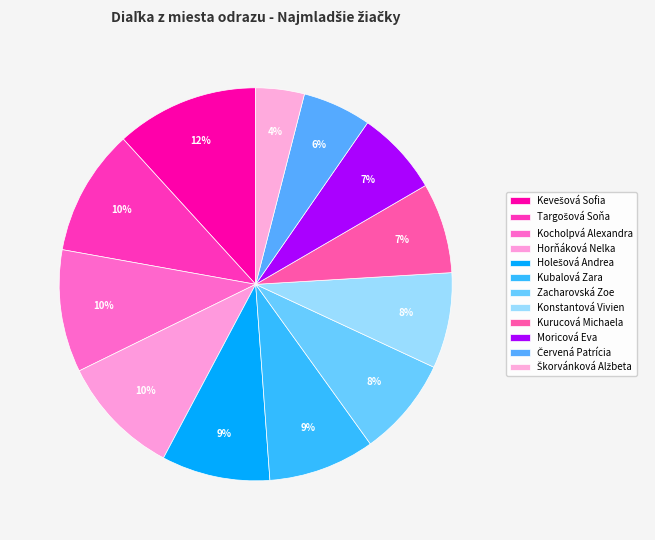

How many segments does this pie chart have?

12